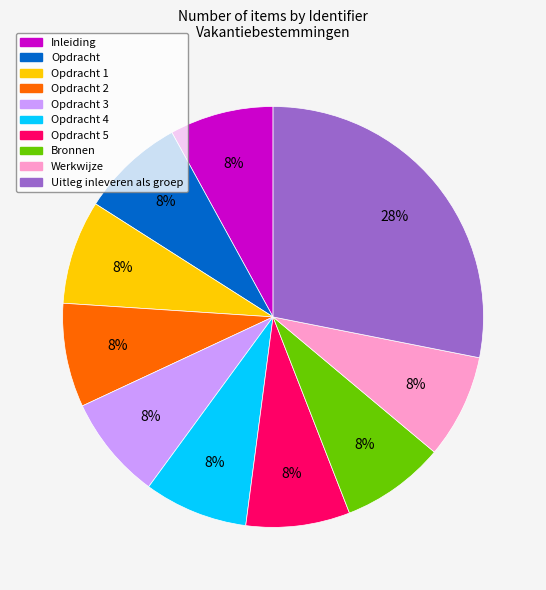

How many segments does this pie chart have?

10